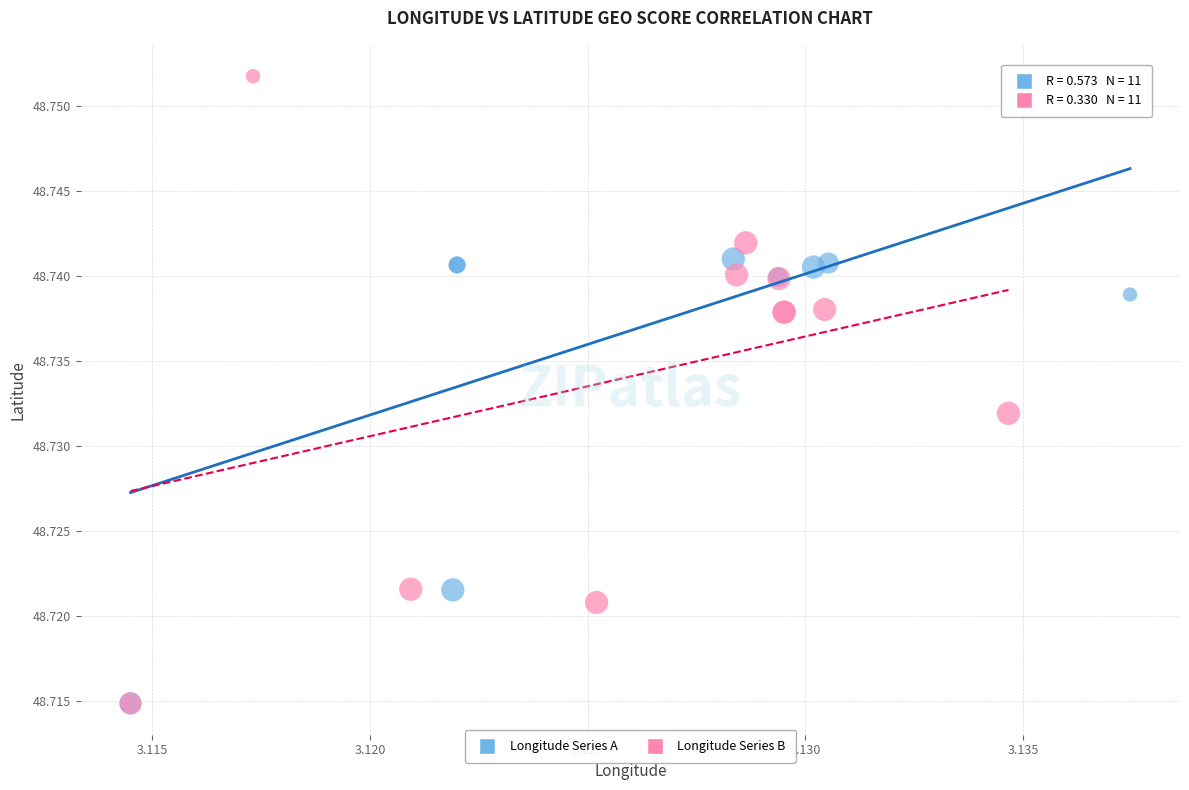

What are all the series names shown in the legend?

Longitude Series A, Longitude Series B